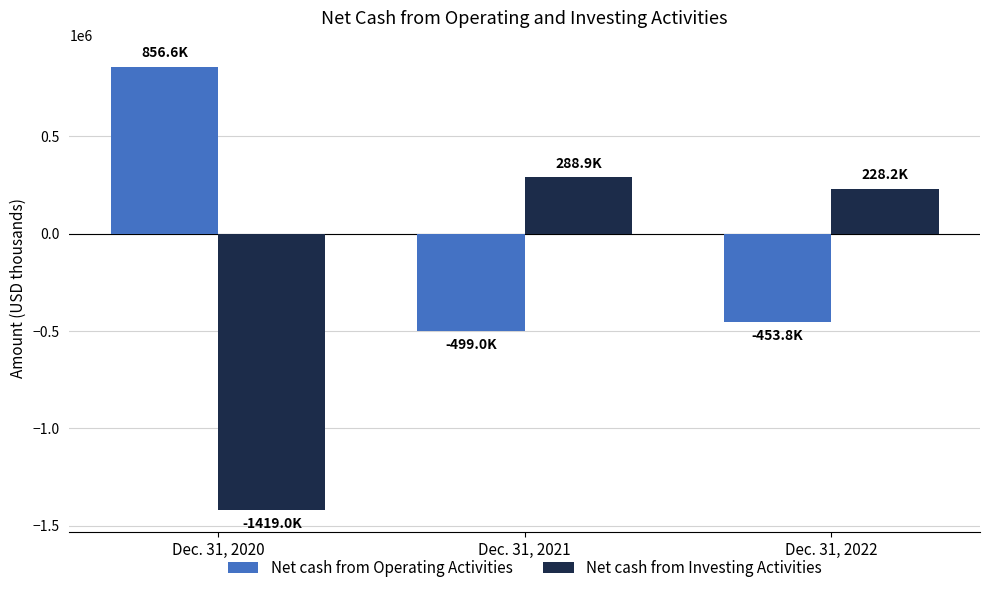

What is the difference between the highest and lowest values at Dec. 31, 2021?

787891